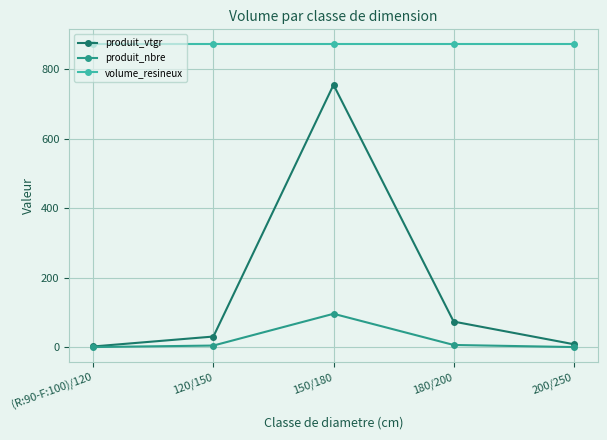

List the series in order of their overall mean, highest first.

volume_resineux, produit_vtgr, produit_nbre